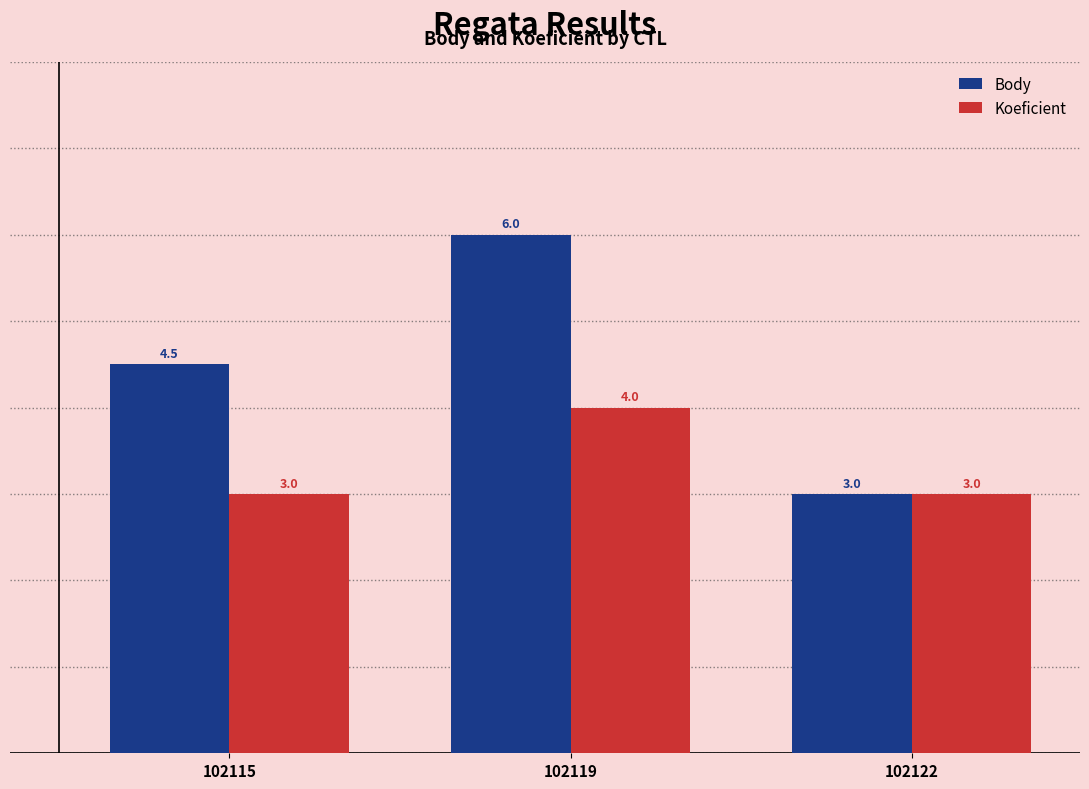

List the series in order of their overall mean, lowest first.

Koeficient, Body